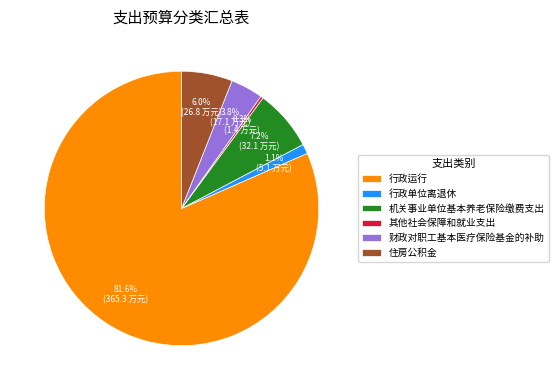

What percentage do 其他社会保障和就业支出 and 住房公积金 together represent?

6.3%